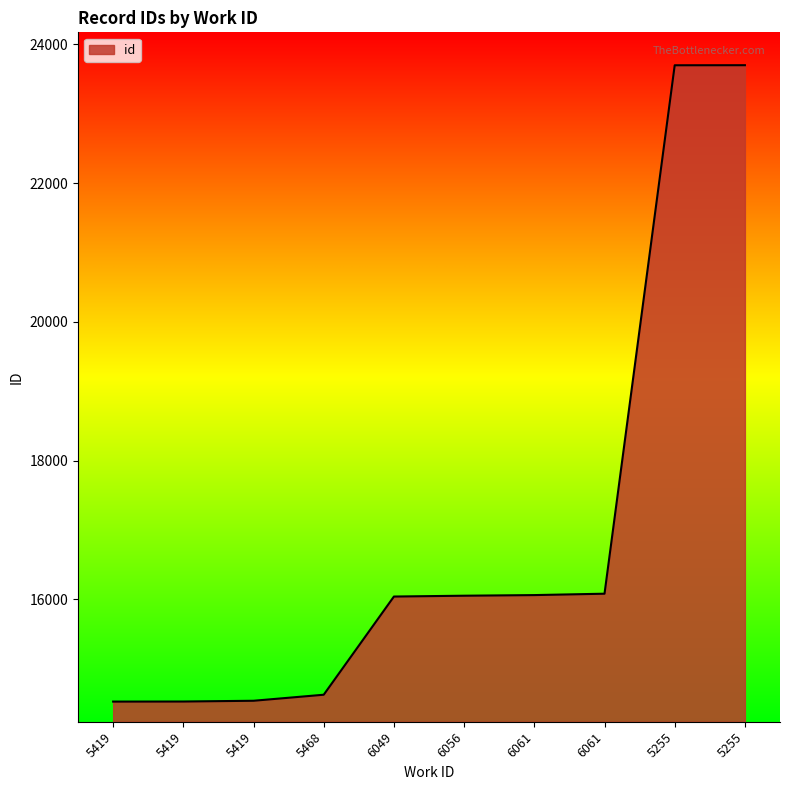

What is the difference between the second highest and minimum values?

9177